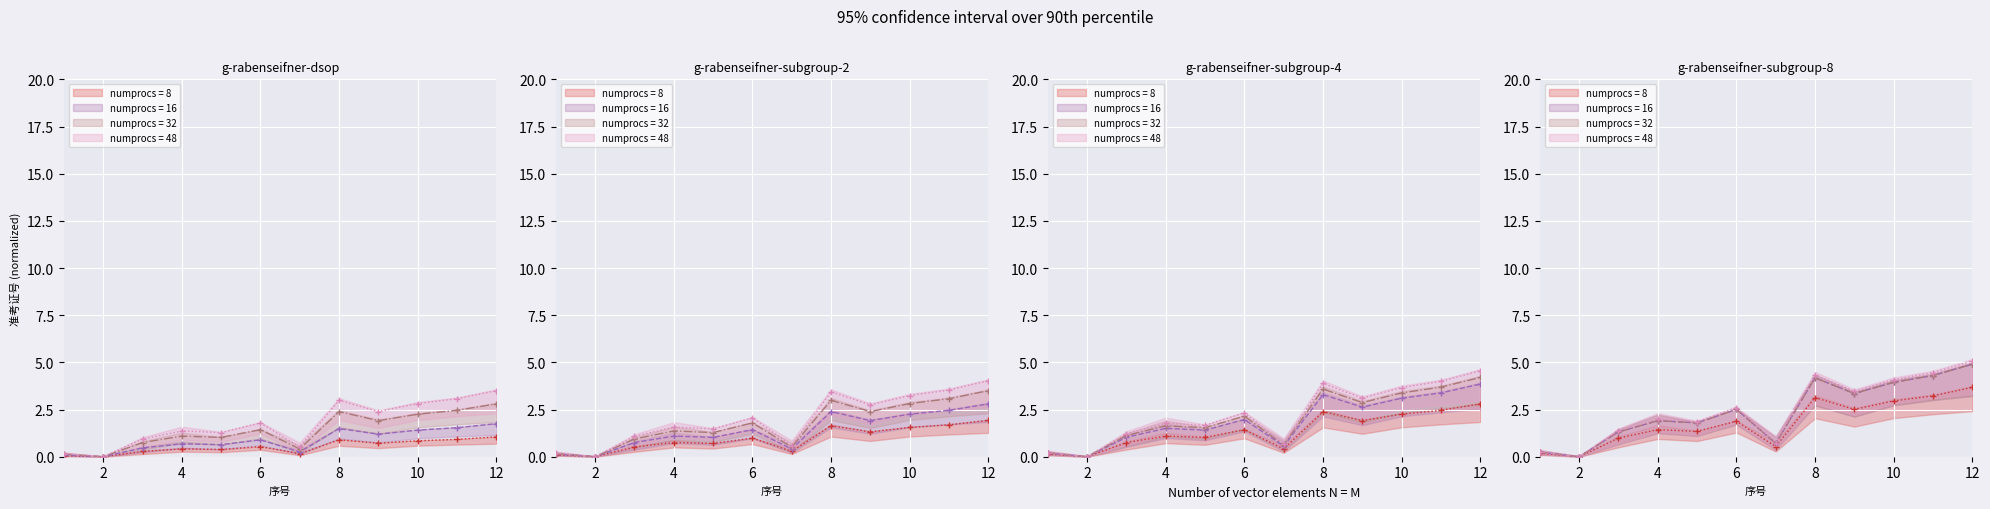

Where is the first local maximum?

4